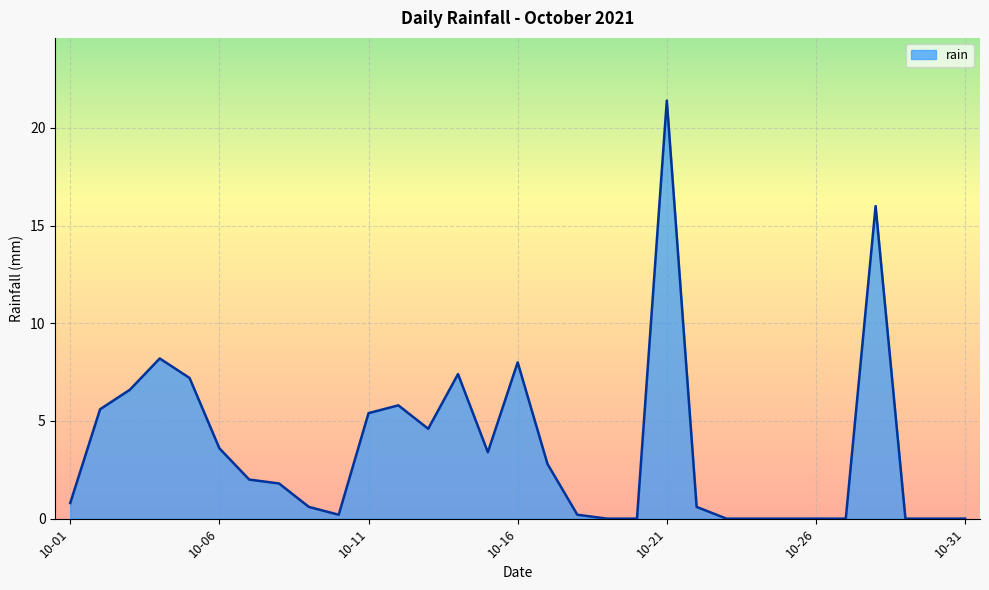

What is the difference between the maximum and minimum values?

21.4